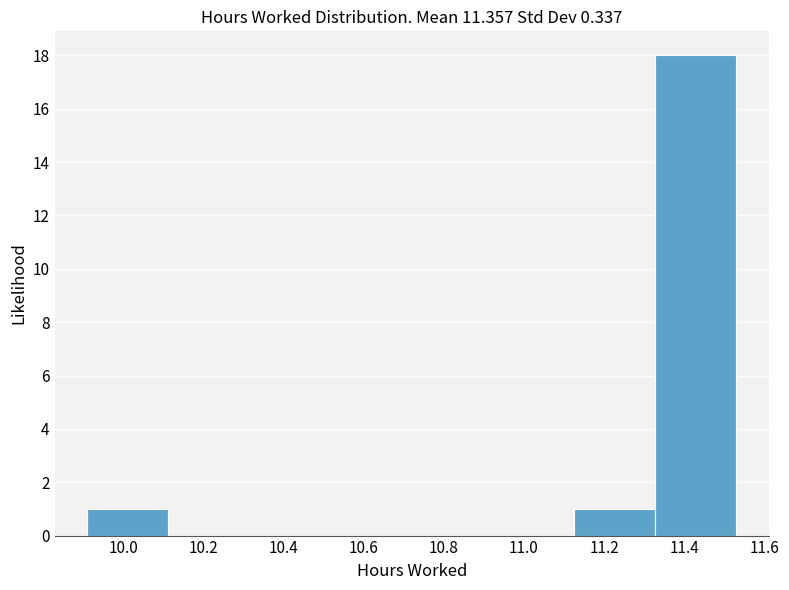

Reading left to right, list every bar in this chart as the range it spans on the x-axis followed by its height. Neither the bar edges nor the heights are printed on the chart, so give them approximately, as read against the axes.

9.92 to 10.12: 1
10.12 to 10.32: 0
10.32 to 10.52: 0
10.52 to 10.72: 0
10.72 to 10.92: 0
10.92 to 11.12: 0
11.12 to 11.32: 1
11.32 to 11.54: 18